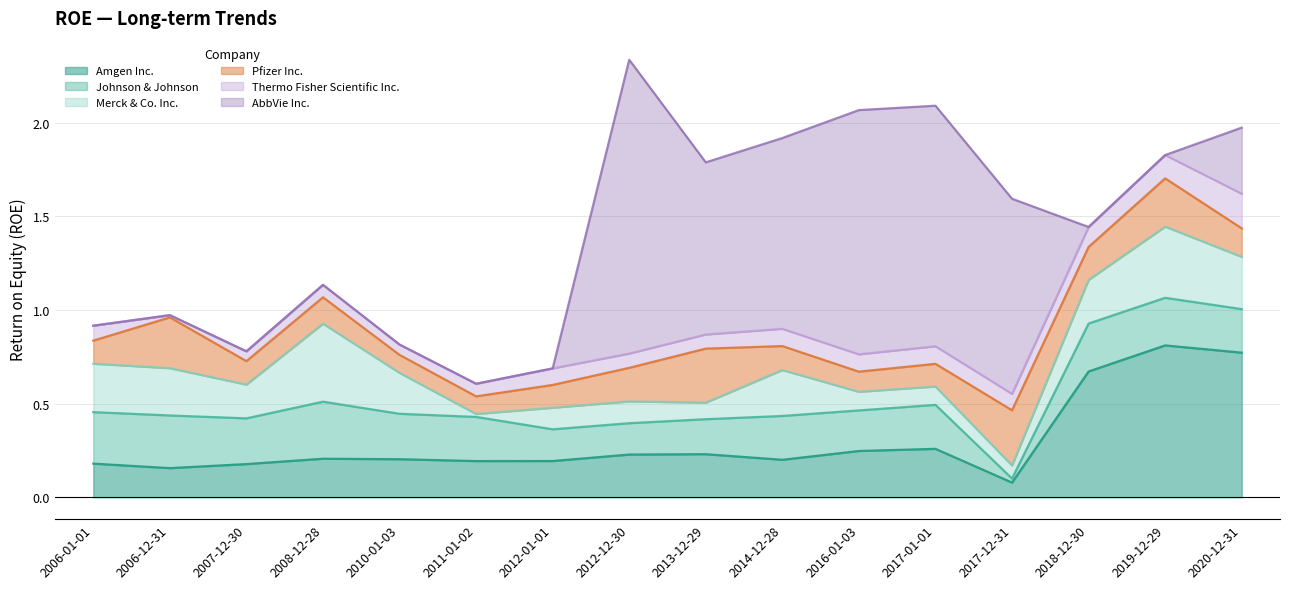

What is the label of the 3rd point from the left?

2007-12-30